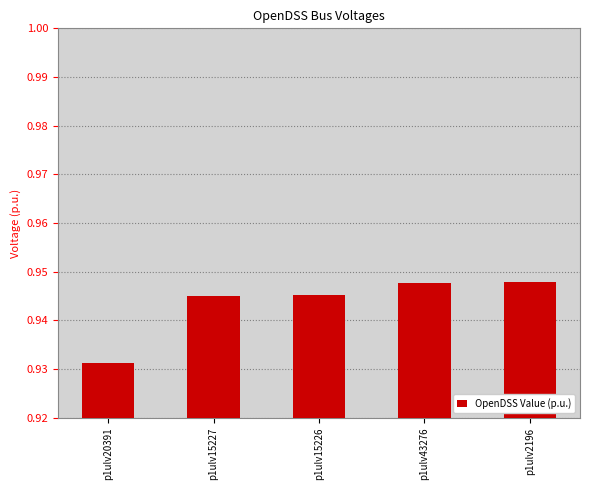

The value at p1ulv15227 is 0.2. True or false?

False